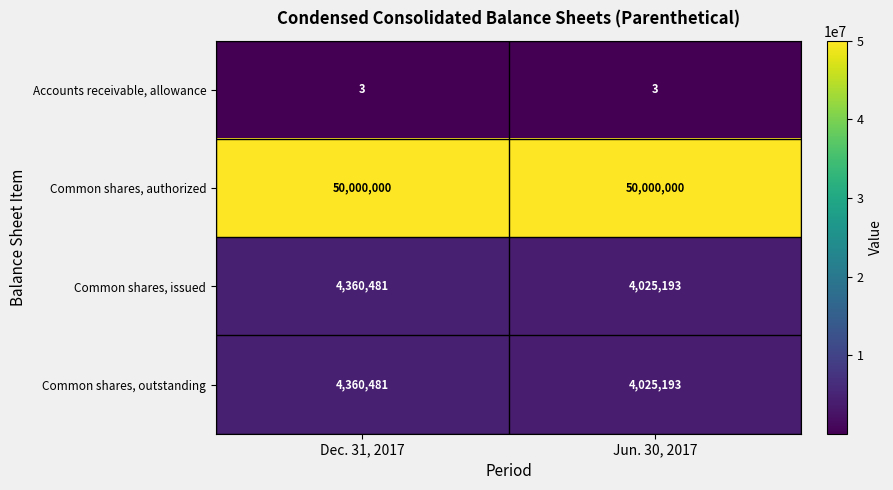

What is the difference between the highest and lowest values at Dec. 31, 2017?

49999997